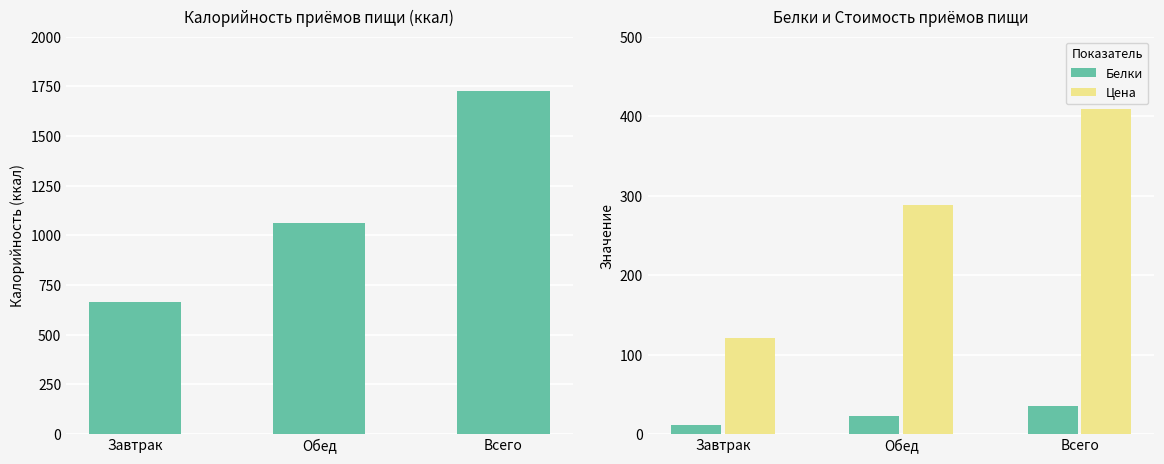

Rank the series by their maximum value, from highest to lowest.

Калорийность, Цена, Белки